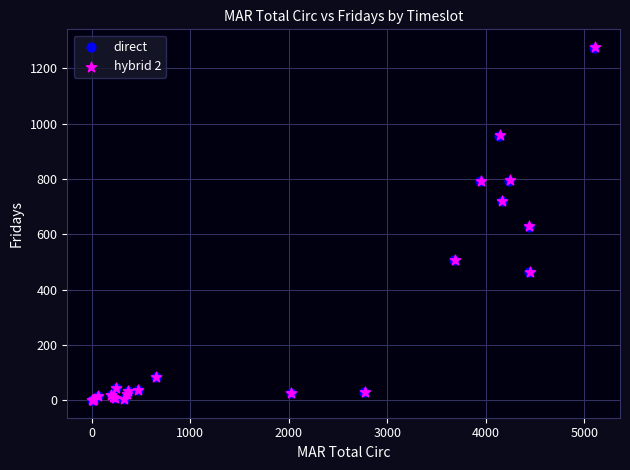

Which series has the largest Y range (max minus min)?

hybrid 2